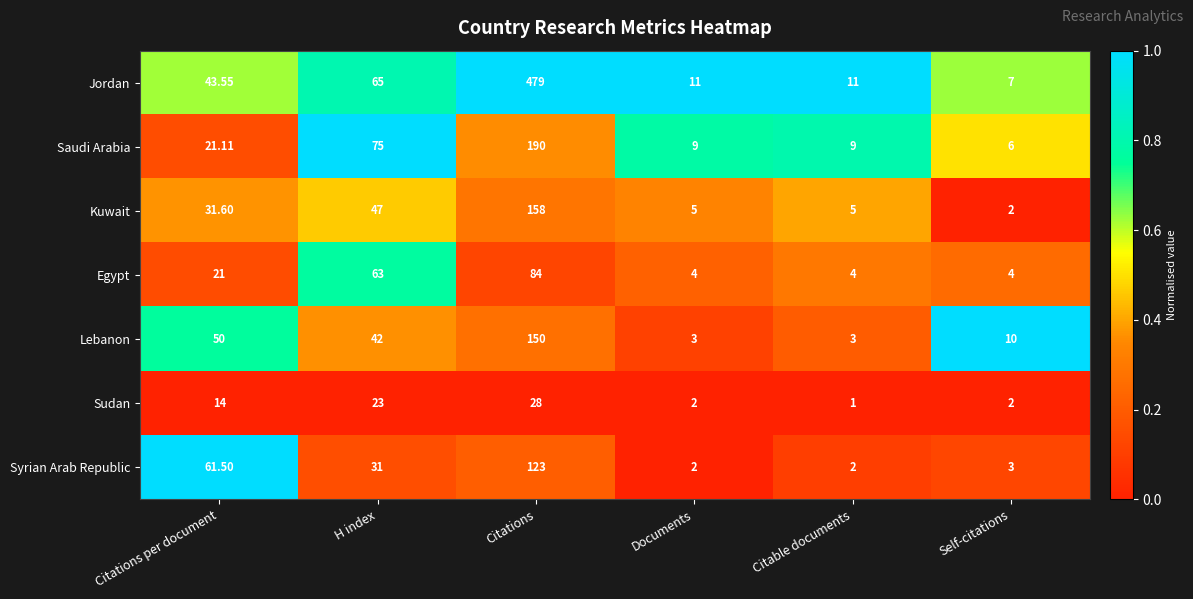

Which series has the largest range (max minus min)?

Jordan